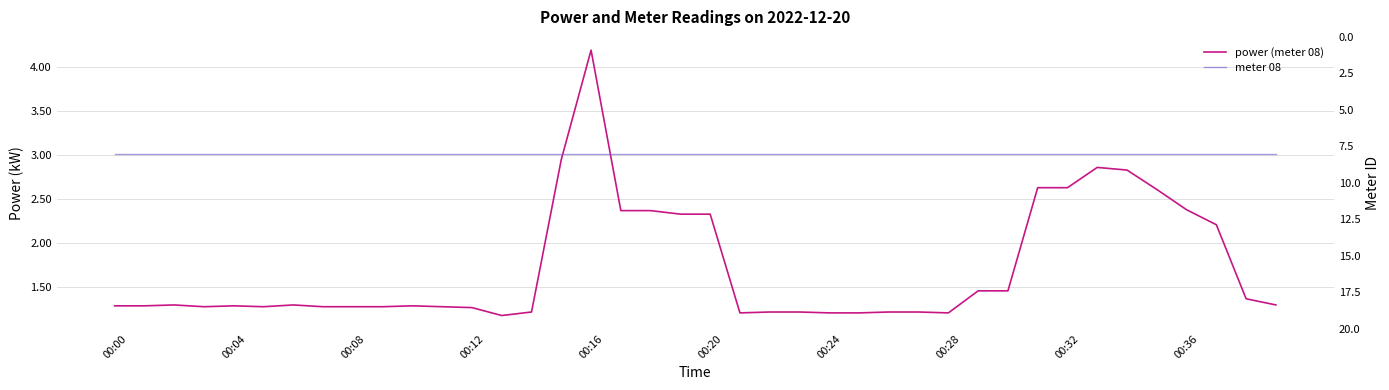

What is the sum of all meter 08 values?

320.0